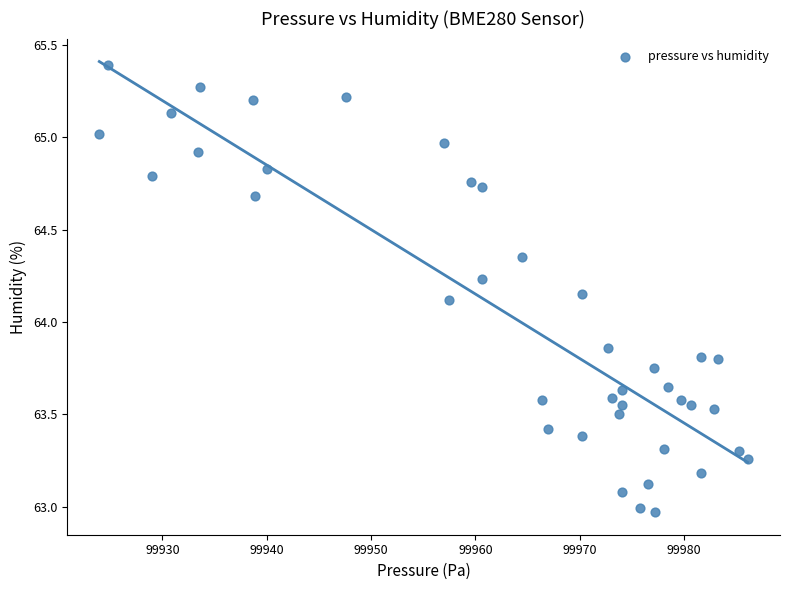

What is the range of X values (max minus min)?

62.1